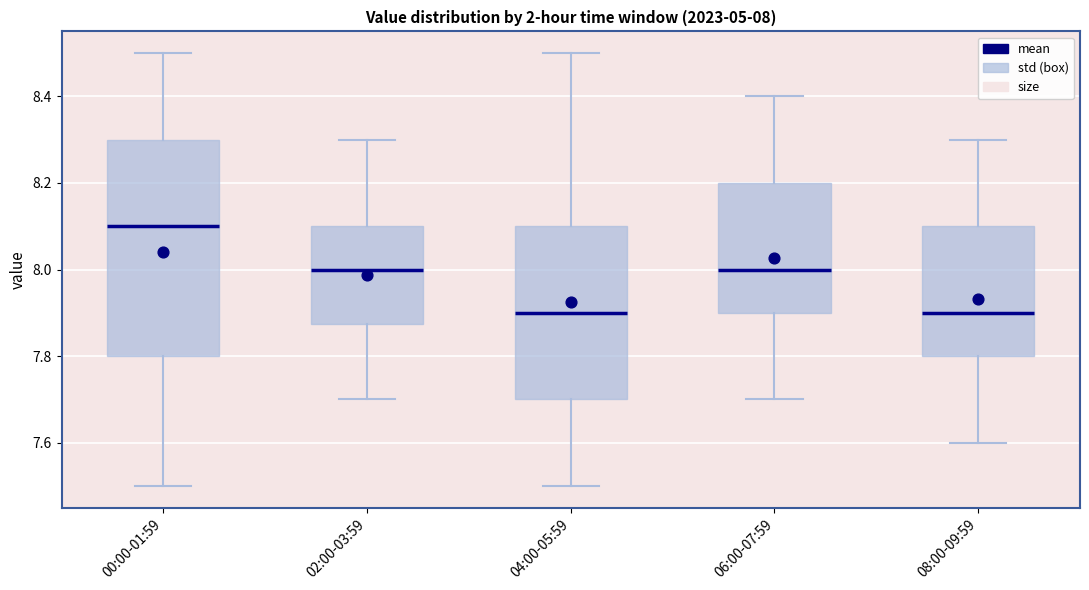

Which box is the tallest, from its lower edge to its upper edge?

00:00-01:59